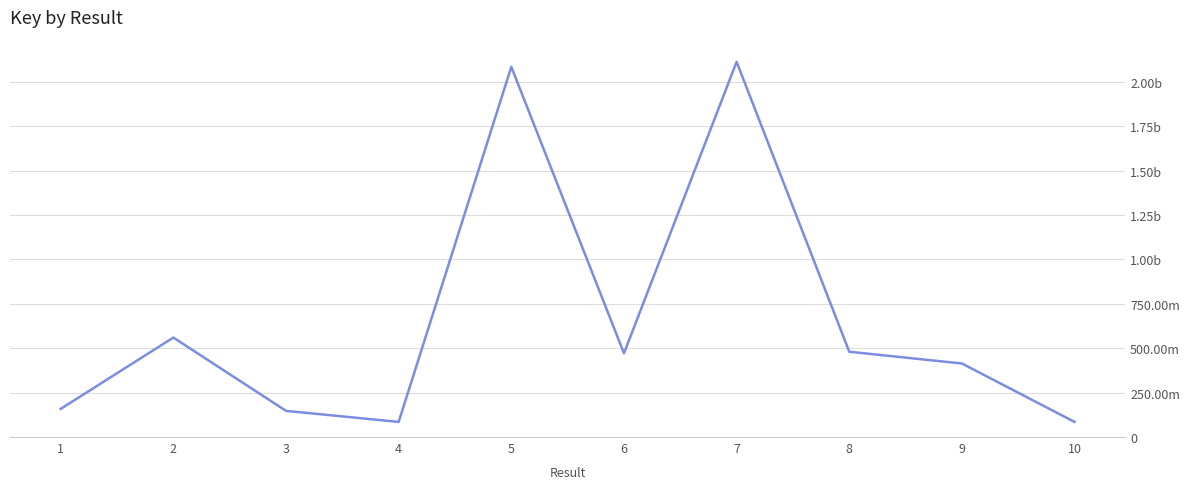

Reading left to right, list all the values displayed in this chart.

1=158517511	2=560254998	3=147289635	4=85045711	5=2084711952	6=471563533	7=2112942402	8=480324508	9=414136373	10=84995459